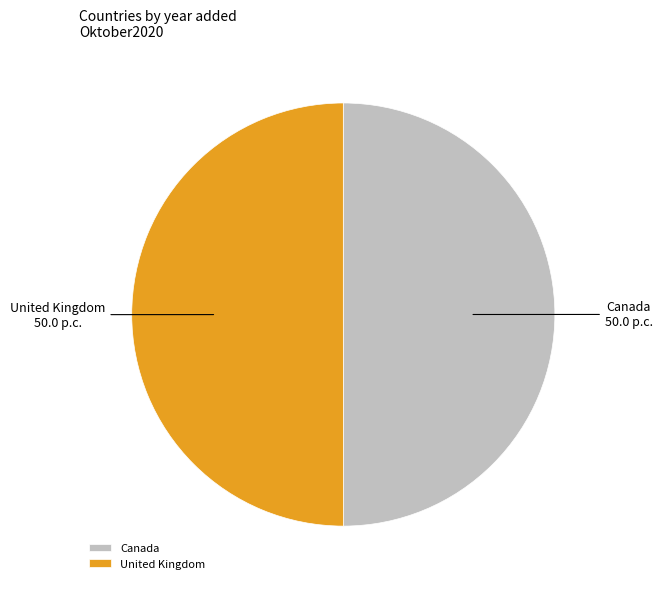

Is it true that Canada is 40% of the pie?

False